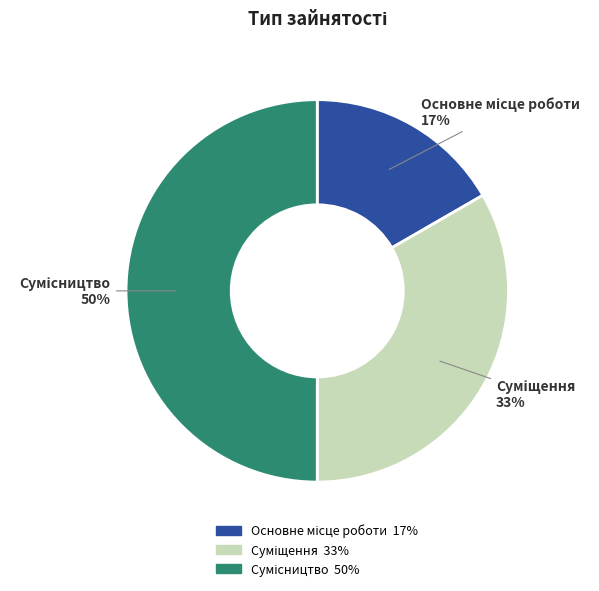

To the nearest percent, what is the average slice percentage?

33%